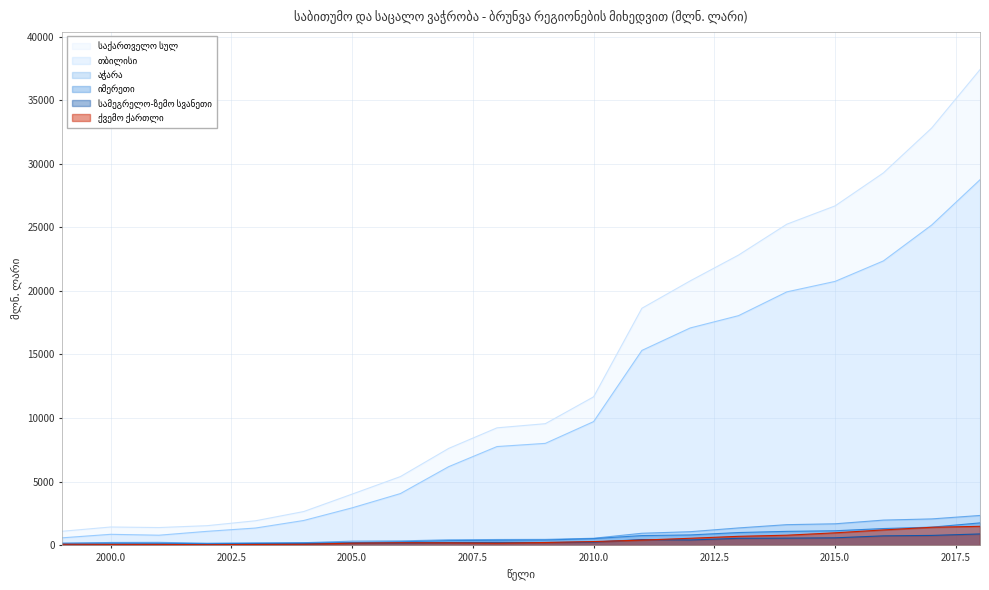

Reading left to right, what are all the values shown in this chart?

საქართველო სულ: 1095.0	1429.9	1387.0	1535.0	1919.6	2648.0	4015.7	5396.7	7613.5	9231.2	9556.8	11670.0	18637.3	20791.0	22819.9	25249.5	26690.5	29284.7	32816.3	37409.5
თბილისი: 579.9	854.5	784.1	1089.7	1348.4	1944.2	2936.4	4059.7	6177.4	7758.3	8008.7	9720.7	15321.3	17087.4	18055.0	19925.8	20750.7	22361.4	25184.6	28746.7
აჭარა: 142.8	213.0	222.7	154.4	193.0	195.7	317.2	337.0	424.2	446.4	455.9	544.0	937.9	1060.1	1355.8	1613.6	1682.0	1972.9	2066.2	2337.6
იმერეთი: 152.8	160.0	148.9	117.4	133.2	182.4	197.2	263.7	356.2	389.1	405.0	518.3	754.4	805.5	993.8	1086.6	1134.6	1308.2	1418.0	1752.6
სამეგრელო-ზემო სვანეთი: 45.1	61.6	68.3	58.5	84.0	106.2	167.5	174.7	203.7	221.7	212.0	246.0	439.7	409.8	539.1	554.3	578.8	733.8	767.7	882.7
ქვემო ქართლი: 75.4	61.4	60.2	40.0	56.9	71.2	157.4	191.3	185.5	153.6	211.4	284.6	398.2	543.1	697.1	784.8	972.4	1199.8	1408.1	1484.6